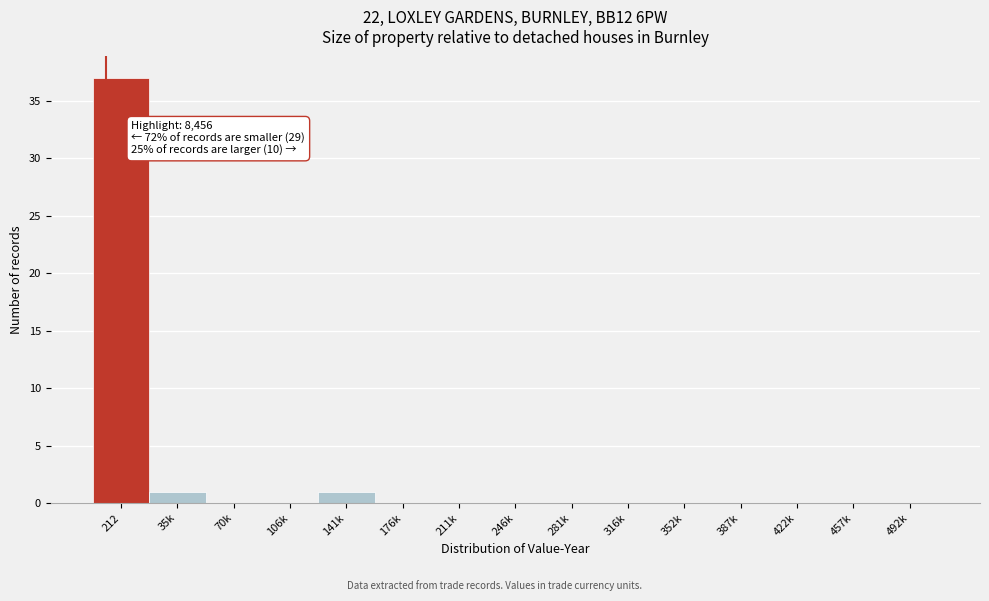

Reading left to right, transcribe all the data shown in this chart.

212=37	35k=1	70k=0	106k=0	141k=1	176k=0	211k=0	246k=0	281k=0	316k=0	352k=0	387k=0	422k=0	457k=0	492k=0